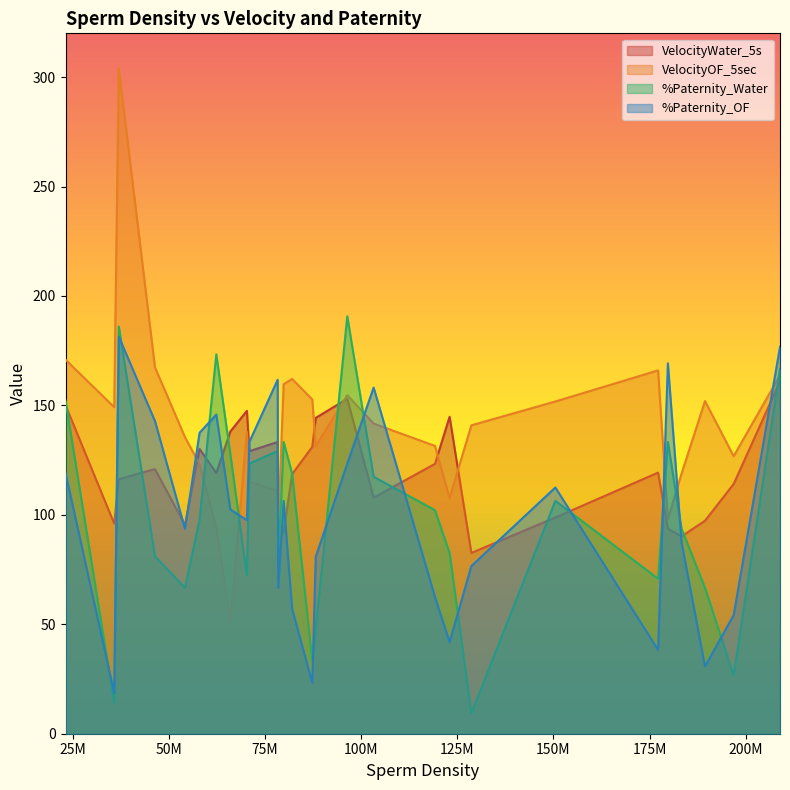

True or false: %Paternity_OF and VelocityWater_5s cross at least once.

True